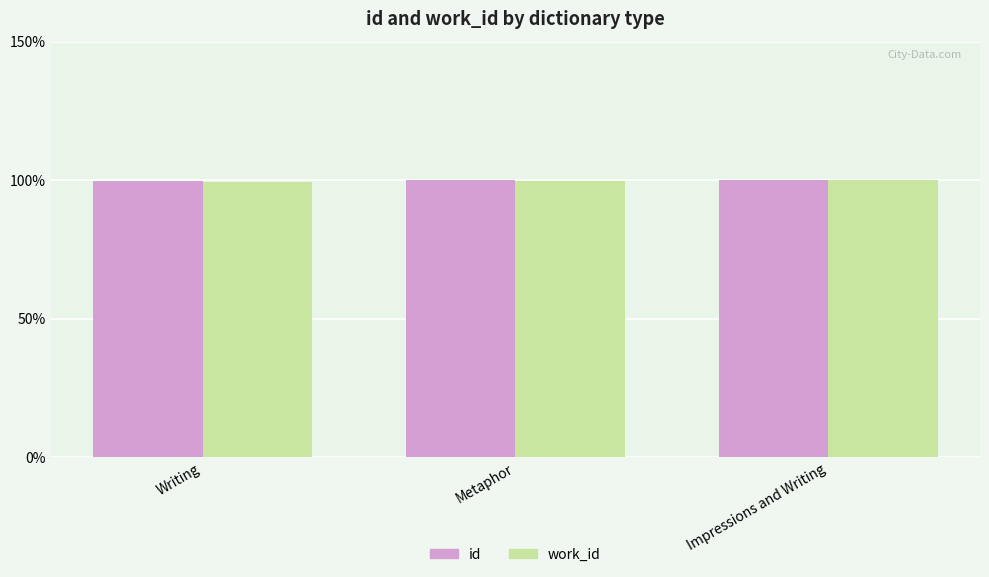

What value does the id series have at Metaphor?

99.9